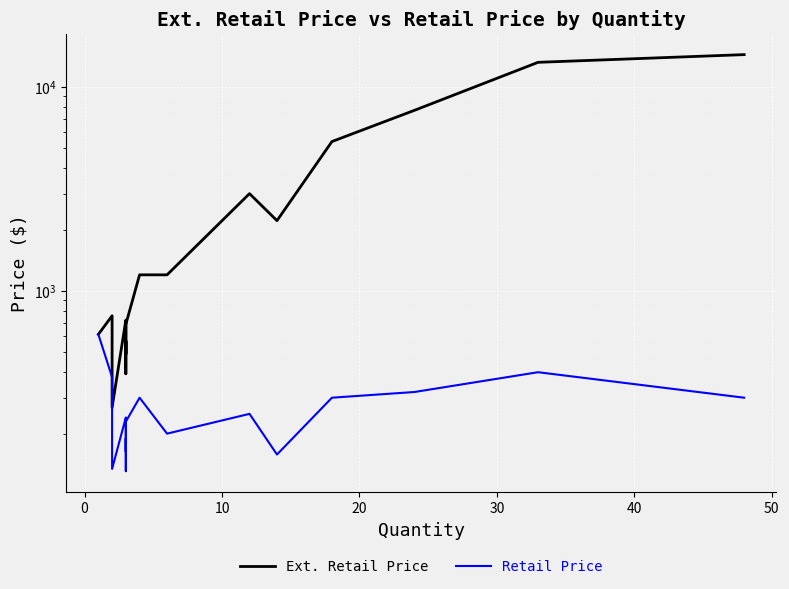

How many data points in Retail Price are less than 228?

9